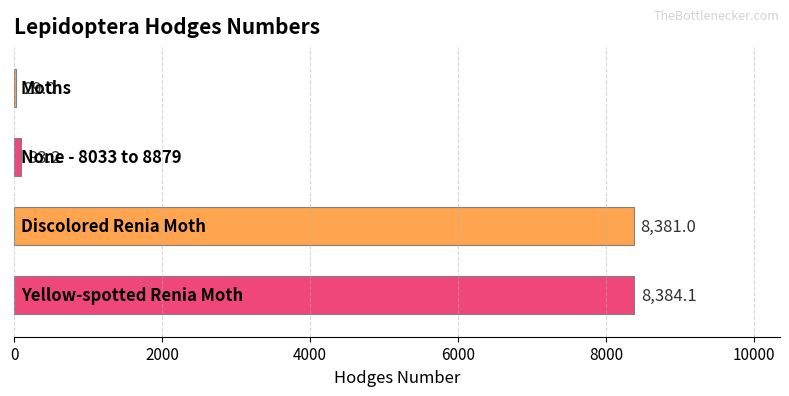

What is the maximum value shown in the chart?

8384.1